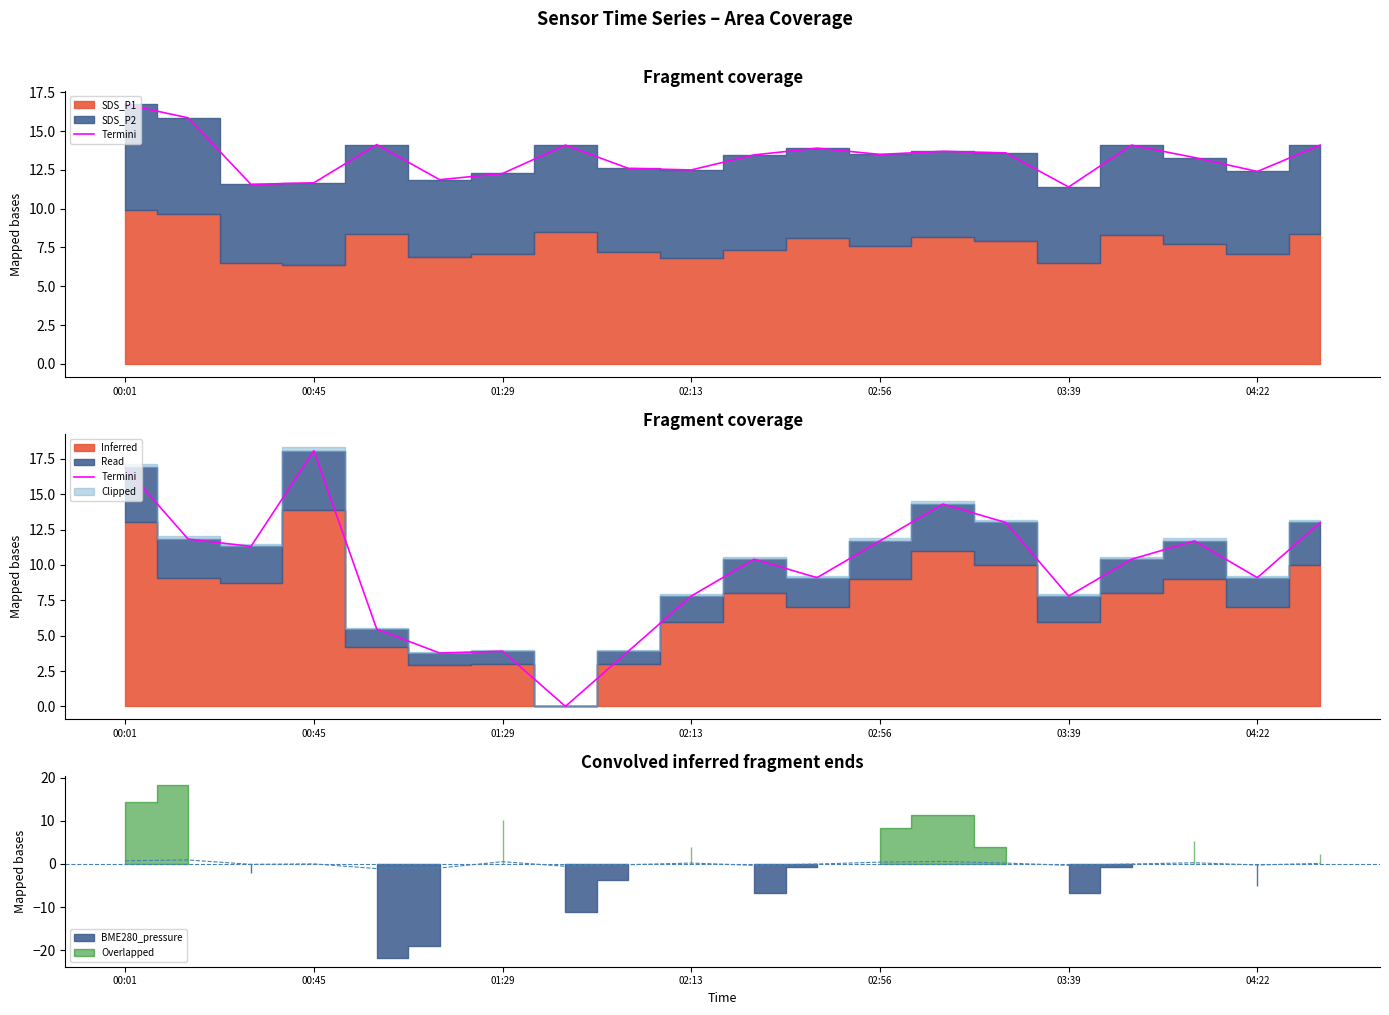

What is the ratio of the value at 02:56 to the value at 03:39?

1.5